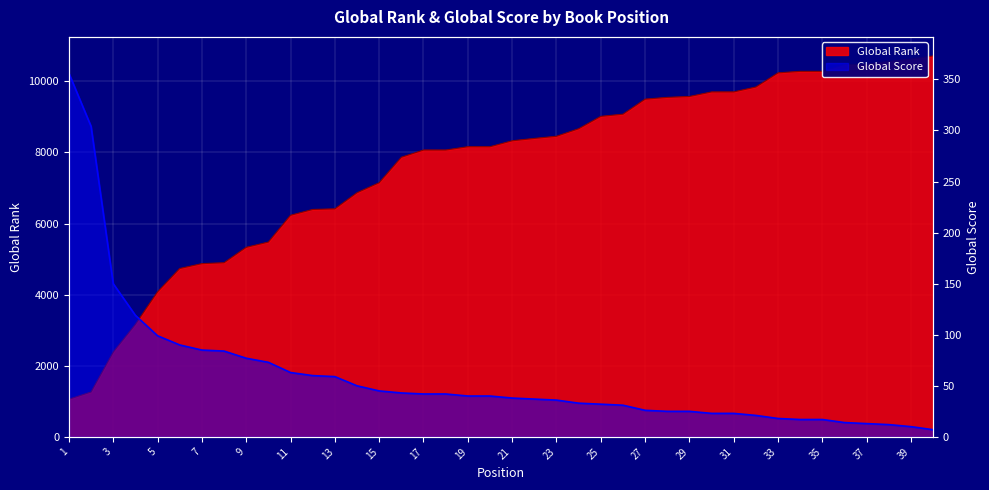

True or false: Global Score and Global Rank intersect in this chart.

False